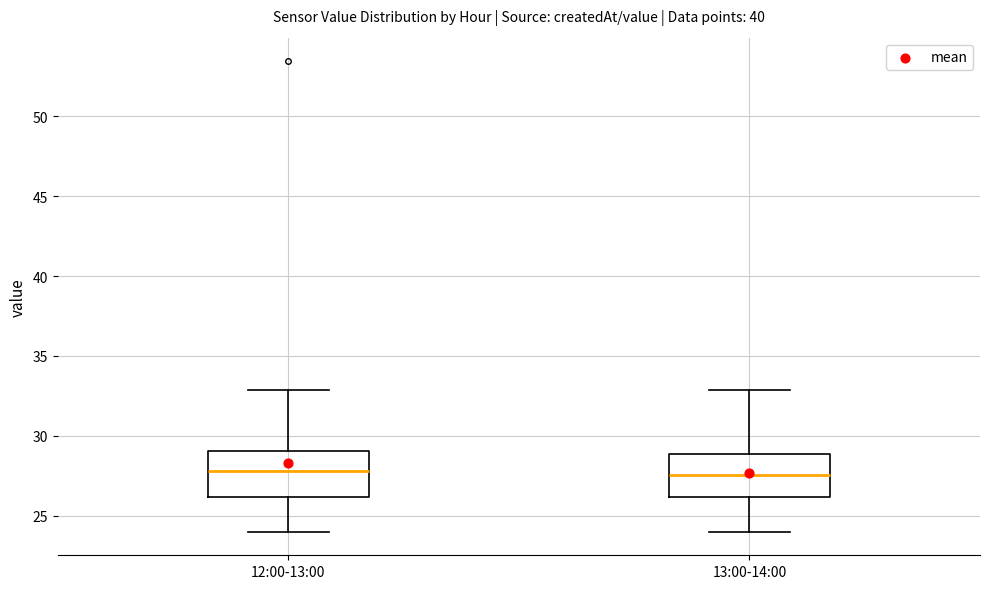

Where does the median line of the box for 12:00-13:00 sit on the y-axis? The values are not printed on the chart, so give them approximately, as read against the axis.

28.0